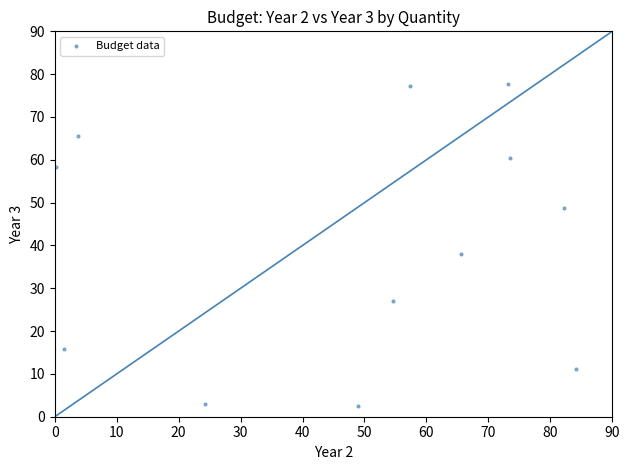

What is the range of Y values (max minus min)?

75.1